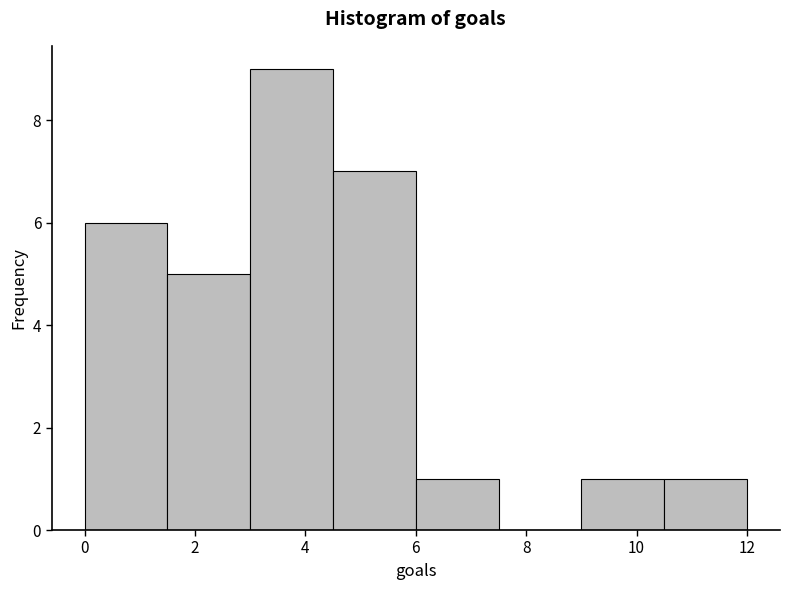

Reading left to right, transcribe this chart: for each bar, give the range it covers on the x-axis and its height. Neither the bar edges nor the heights are printed on the chart, so give them approximately, as read against the axes.

0.0 to 1.5: 6
1.5 to 3.0: 5
3.0 to 4.5: 9
4.5 to 6.0: 7
6.0 to 7.5: 1
7.5 to 9.0: 0
9.0 to 10.5: 1
10.5 to 12.0: 1